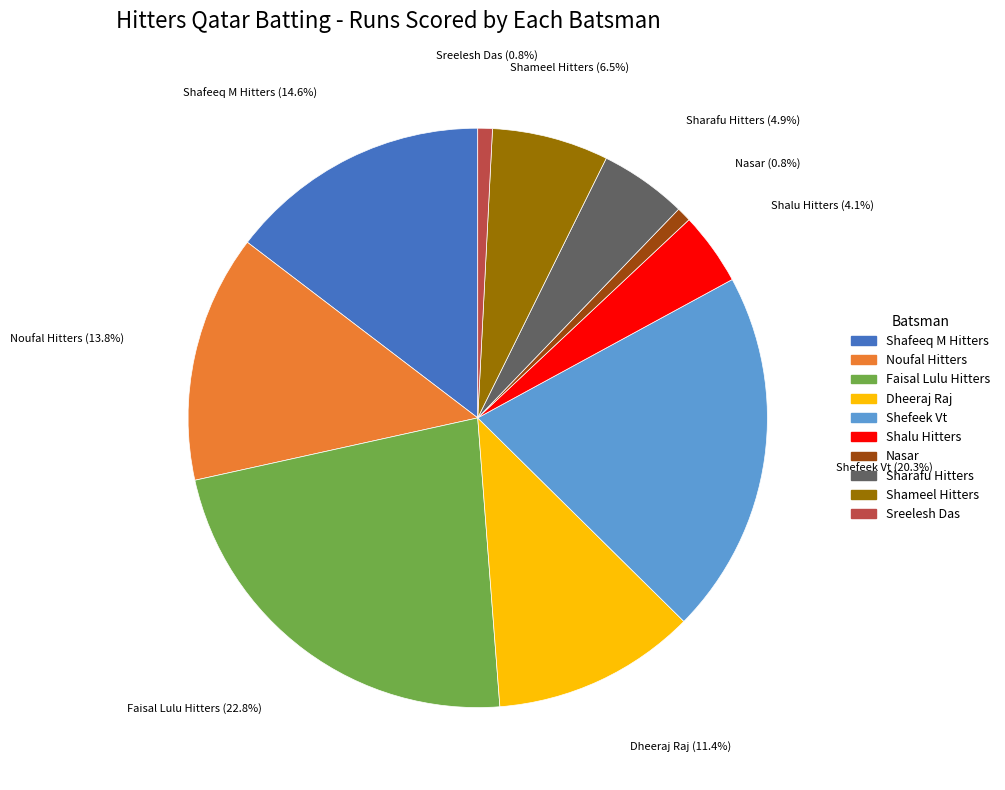

Is there a majority slice in this chart?

No